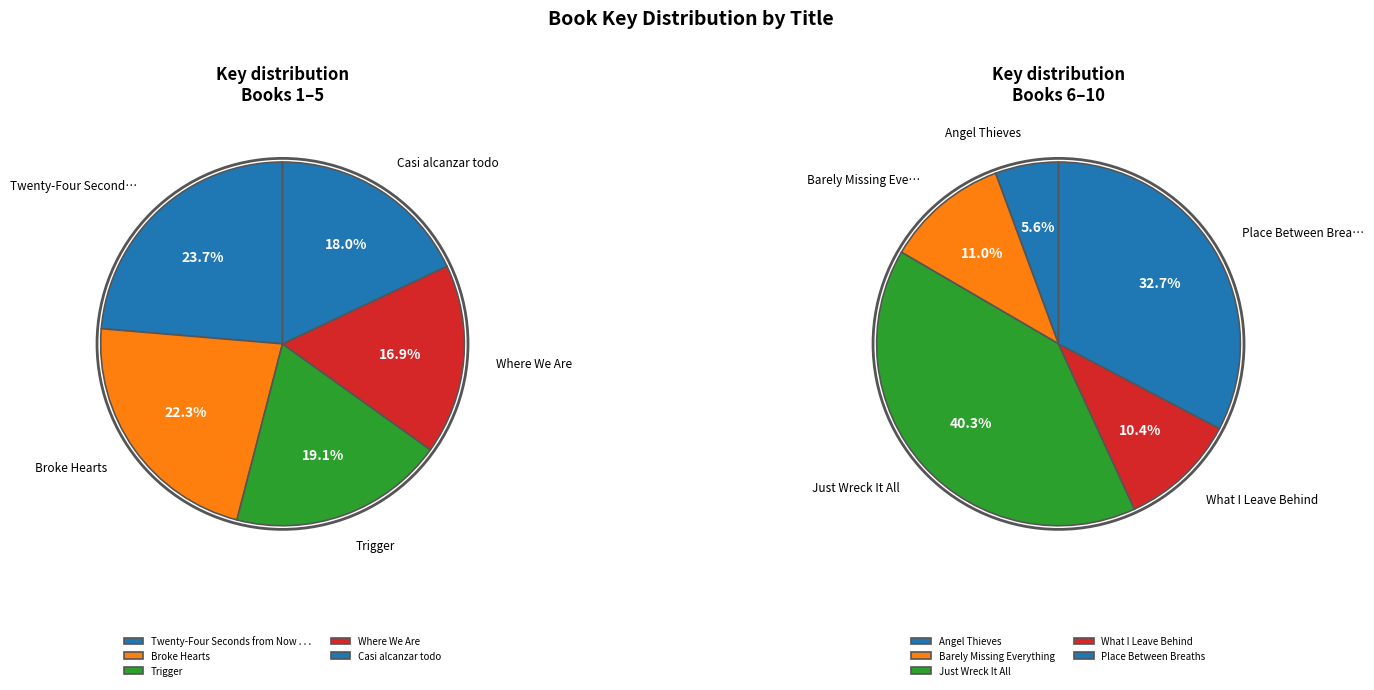

Which category has the smallest portion of the pie?

Angel Thieves